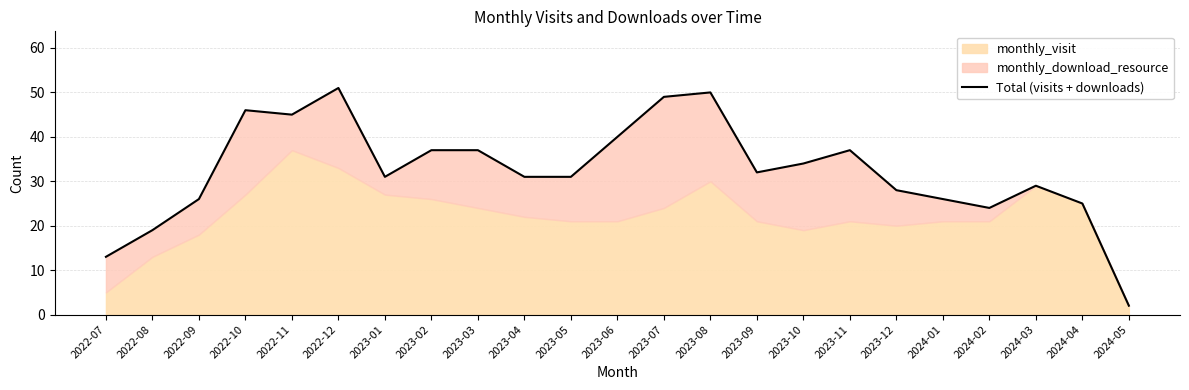

What is the average value?

32